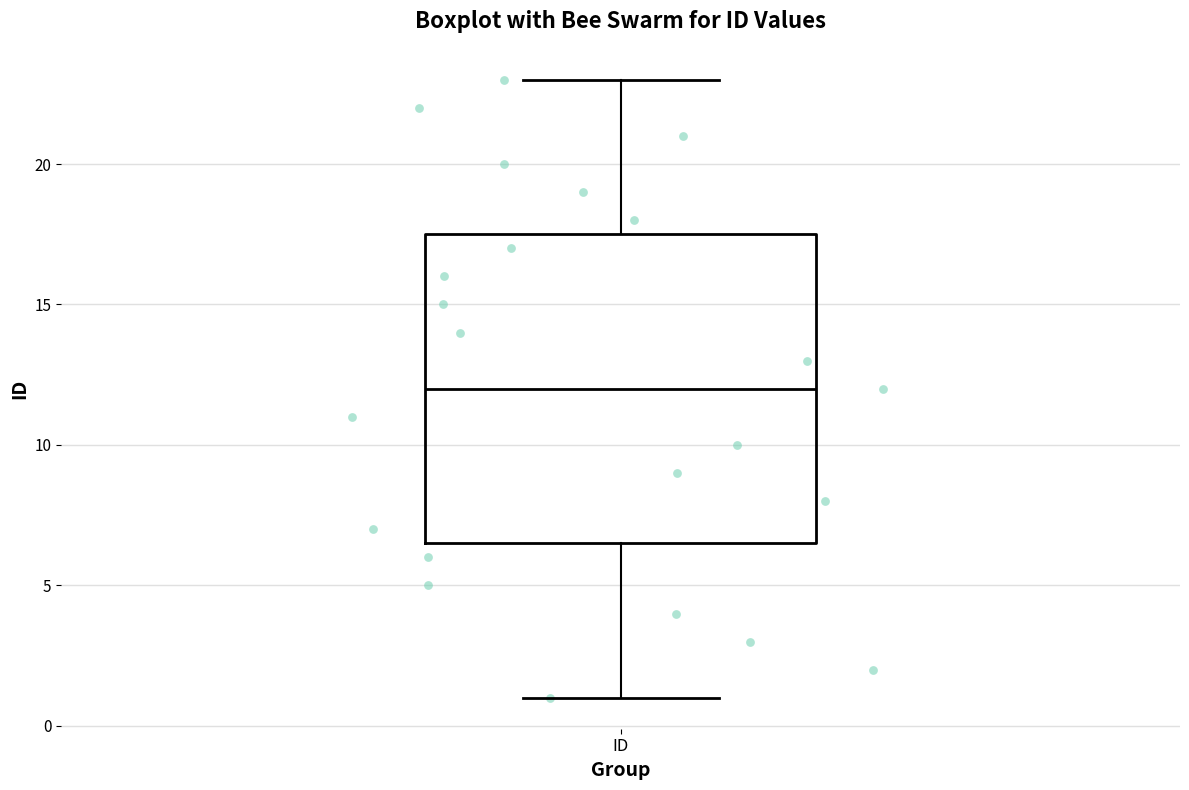

Where is the lower edge of the box for ID on the y-axis? The values are not printed on the chart, so give them approximately, as read against the axis.

6.5